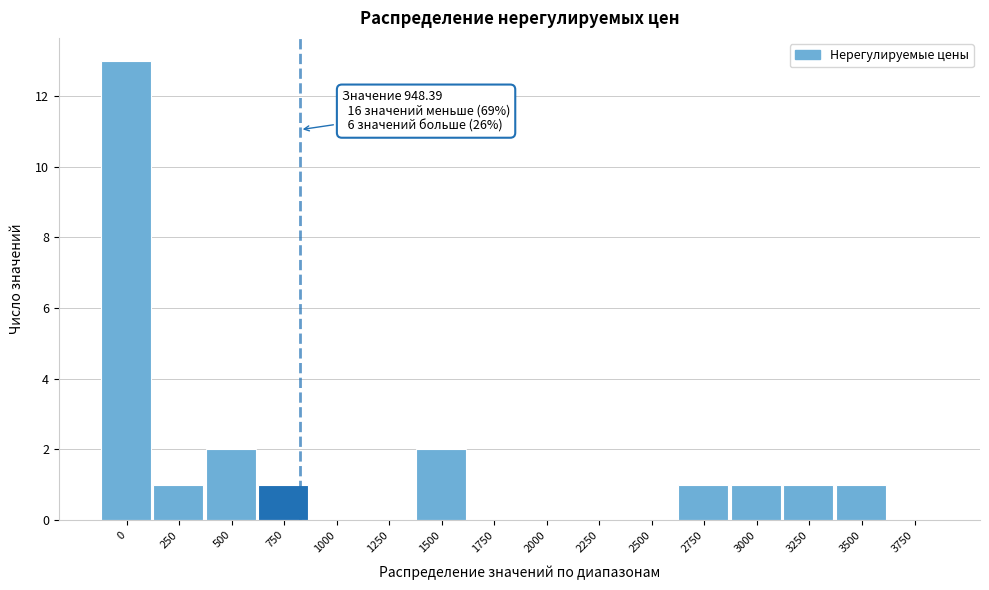

Reading left to right, list all the values displayed in this chart.

0=13	250=1	500=2	750=1	1000=0	1250=0	1500=2	1750=0	2000=0	2250=0	2500=0	2750=1	3000=1	3250=1	3500=1	3750=0